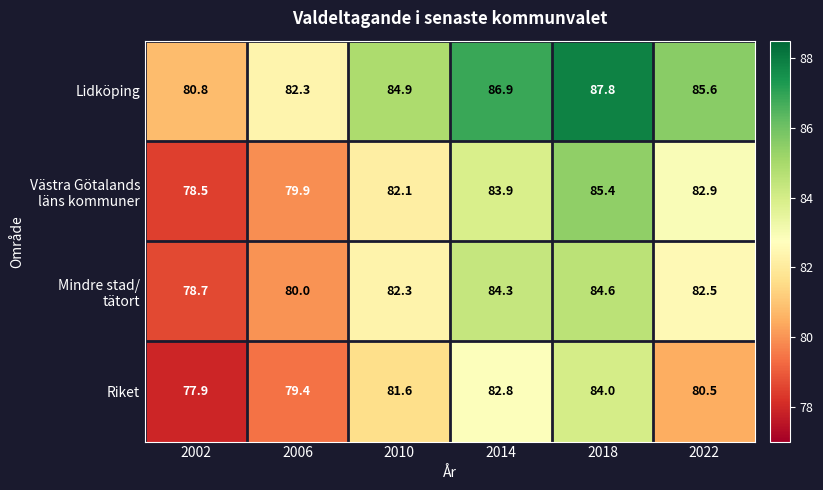

True or false: Riket has a value of 82.8 at 2014.

True